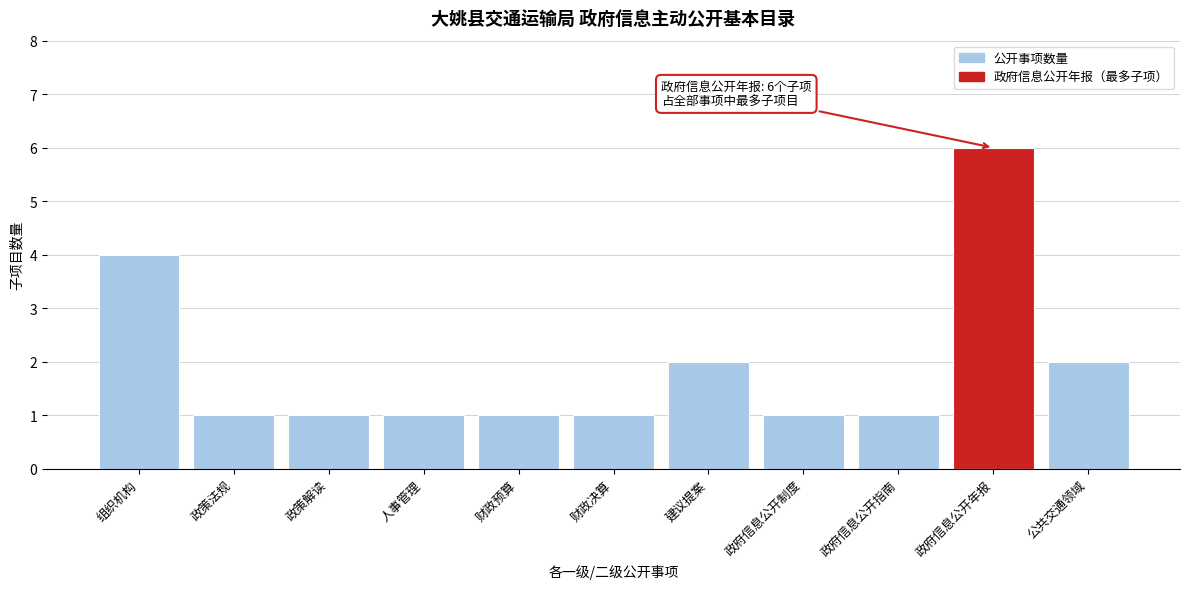

Reading left to right, extract all data points from this chart.

组织机构=4	政策法规=1	政策解读=1	人事管理=1	财政预算=1	财政决算=1	建议提案=2	政府信息公开制度=1	政府信息公开指南=1	政府信息公开年报=6	公共交通领域=2